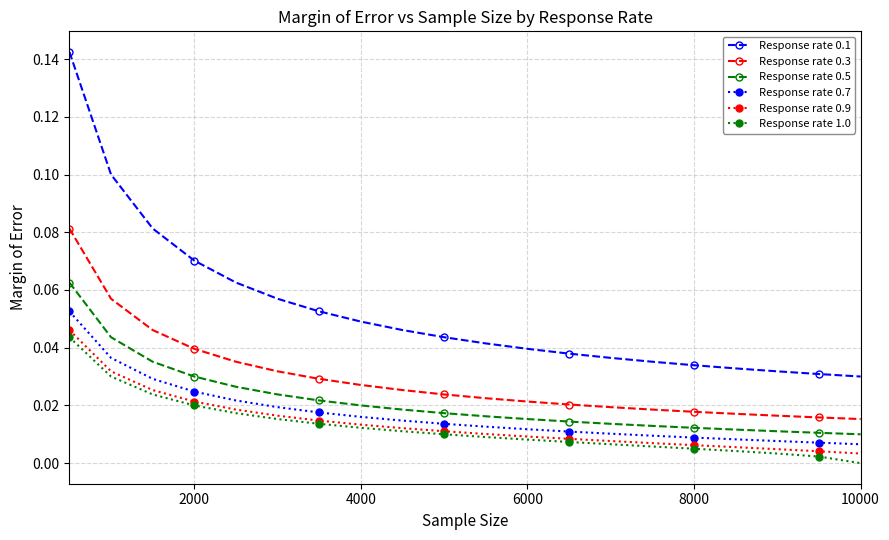

What are all the series names shown in the legend?

Response rate 0.1, Response rate 0.3, Response rate 0.5, Response rate 0.7, Response rate 0.9, Response rate 1.0